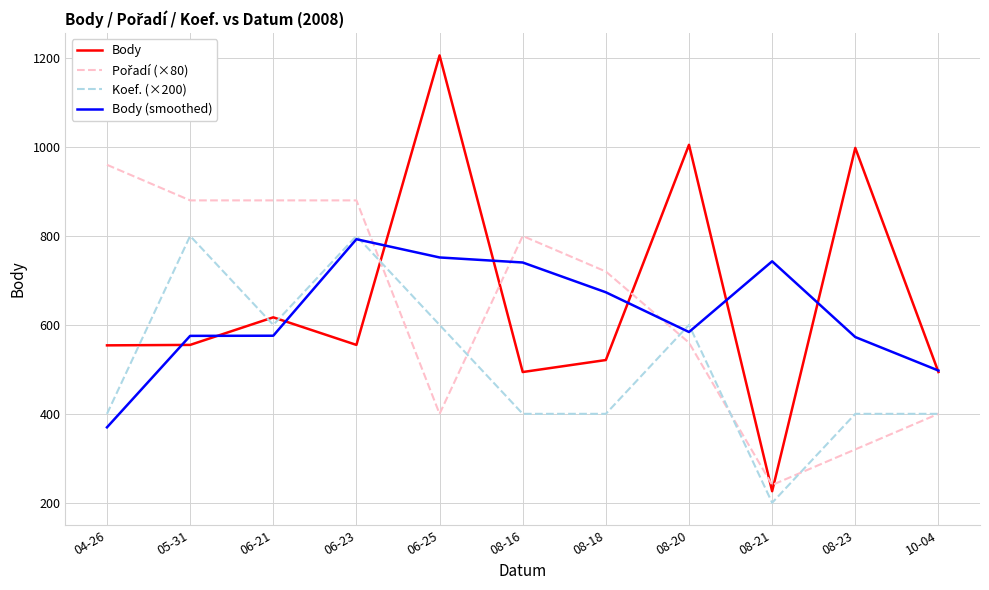

What position from the right is 08-16?

6